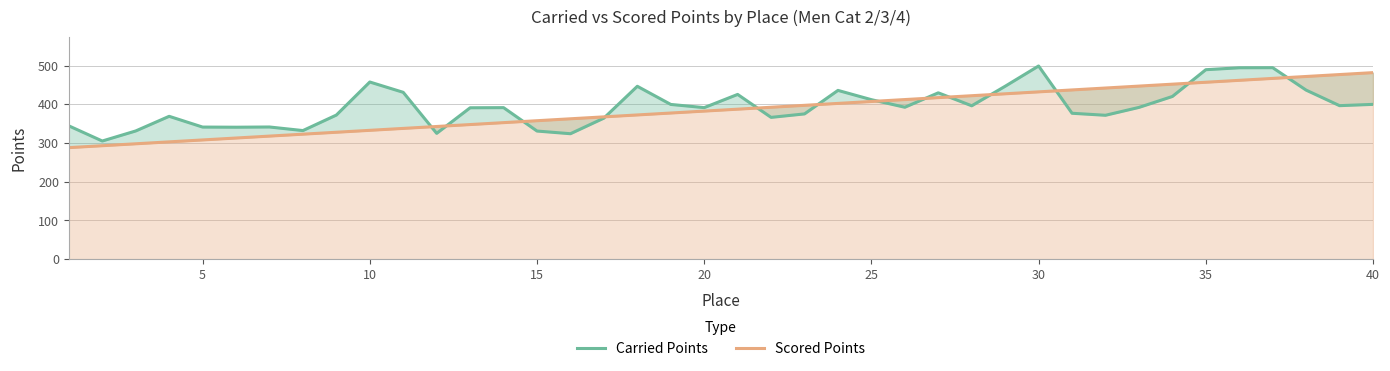

What is the sum of all Scored Points values?

15403.7